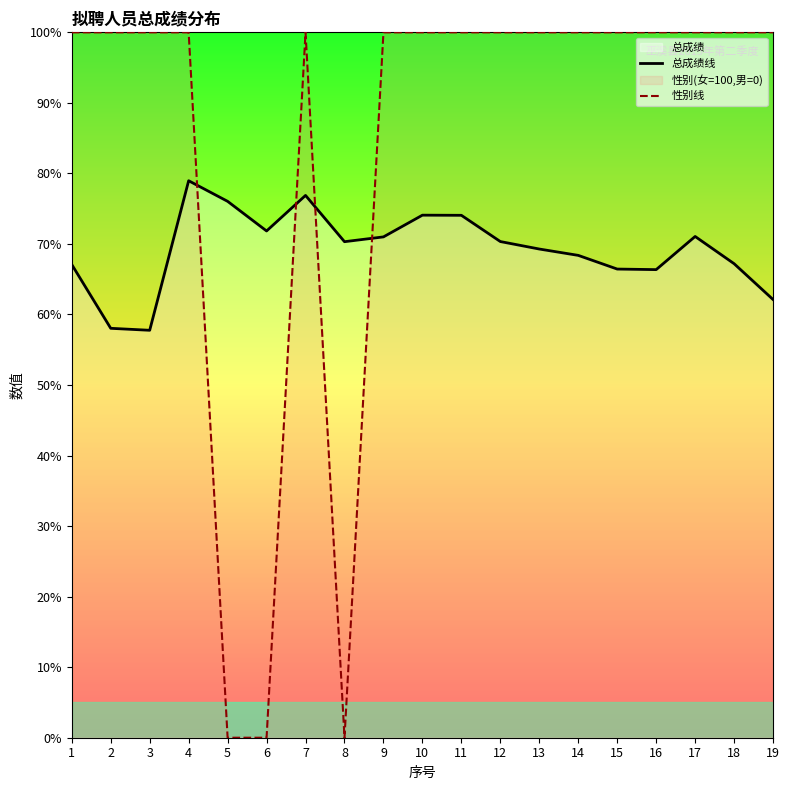

What is the spread (max minus min) of values at 17?

28.9